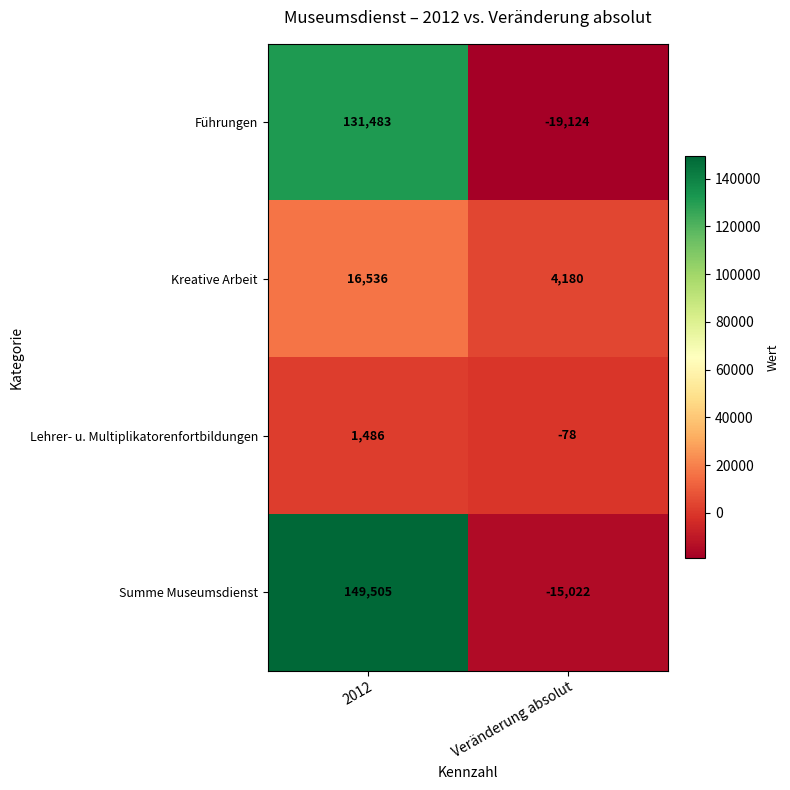

What is the difference between the Kreative Arbeit values at Veränderung absolut and 2012?

12356